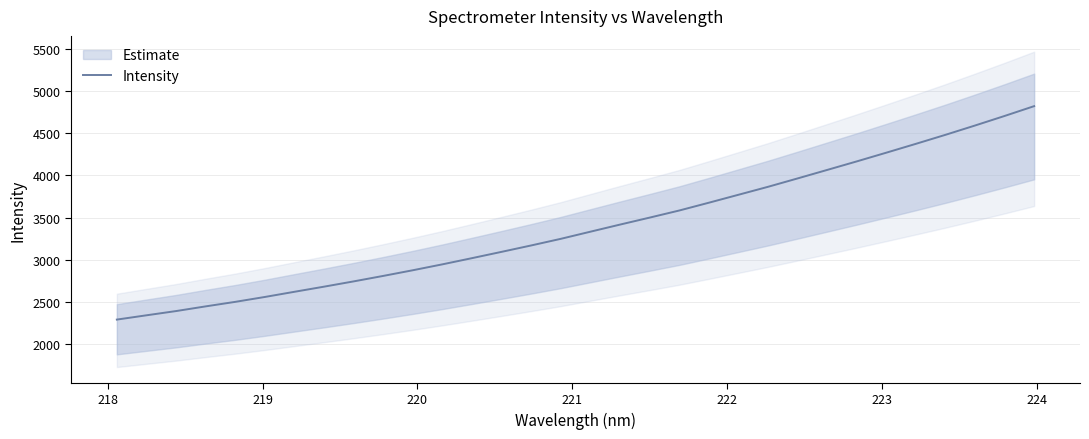

How many series are shown in this chart?

1